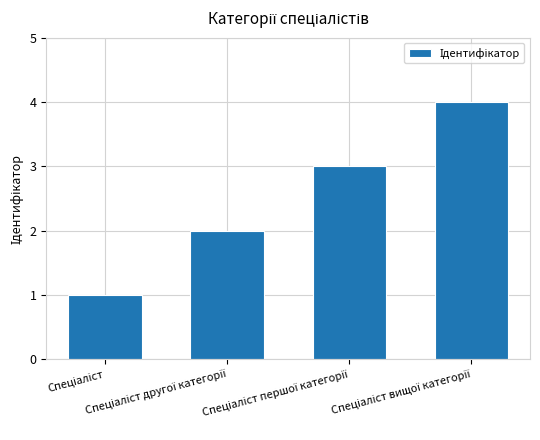

What is the difference between the maximum and minimum values?

3